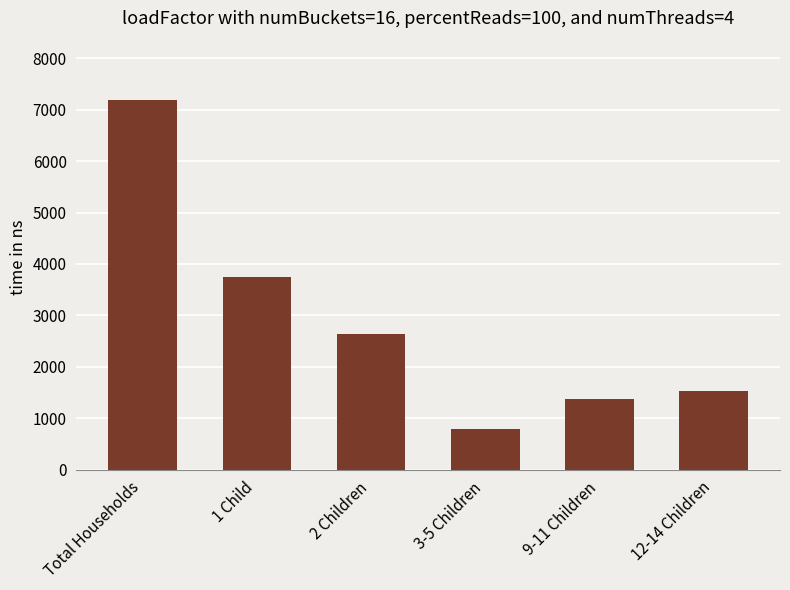

Reading left to right, transcribe all the data shown in this chart.

Total Households=7186	1 Child=3745	2 Children=2646	3-5 Children=791	9-11 Children=1363	12-14 Children=1537